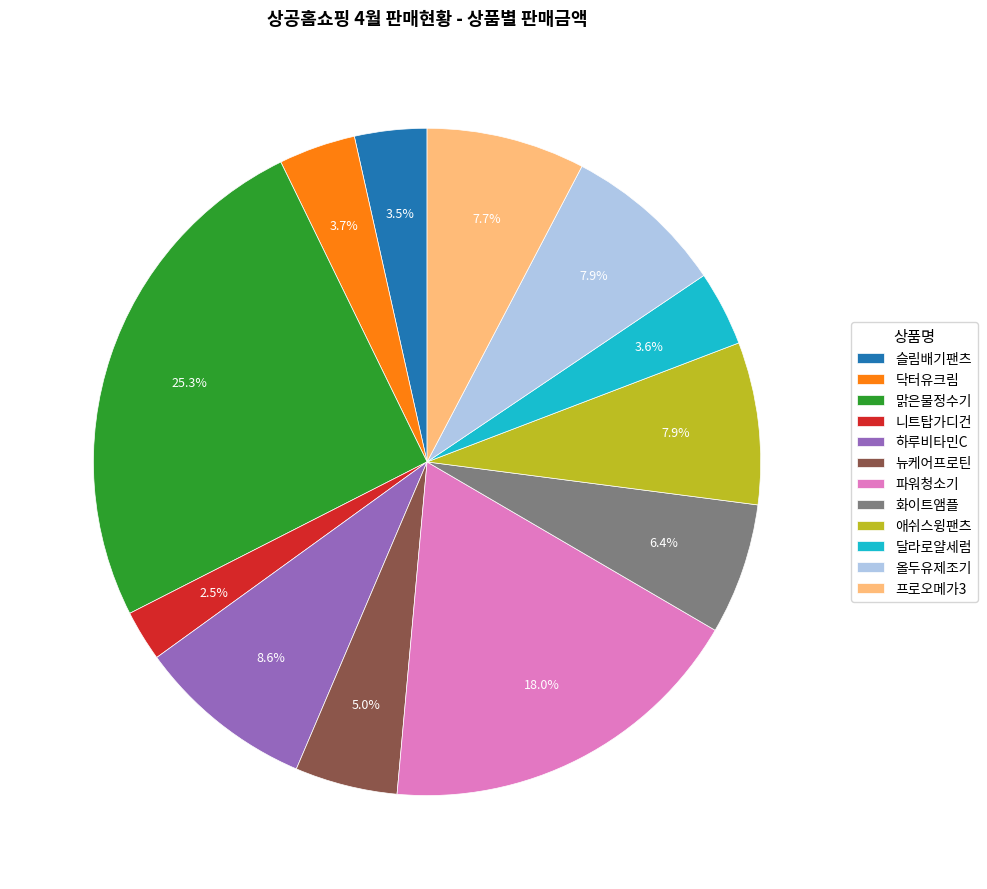

Between 하루비타민C and 달라로얄세럼, which is larger?

하루비타민C